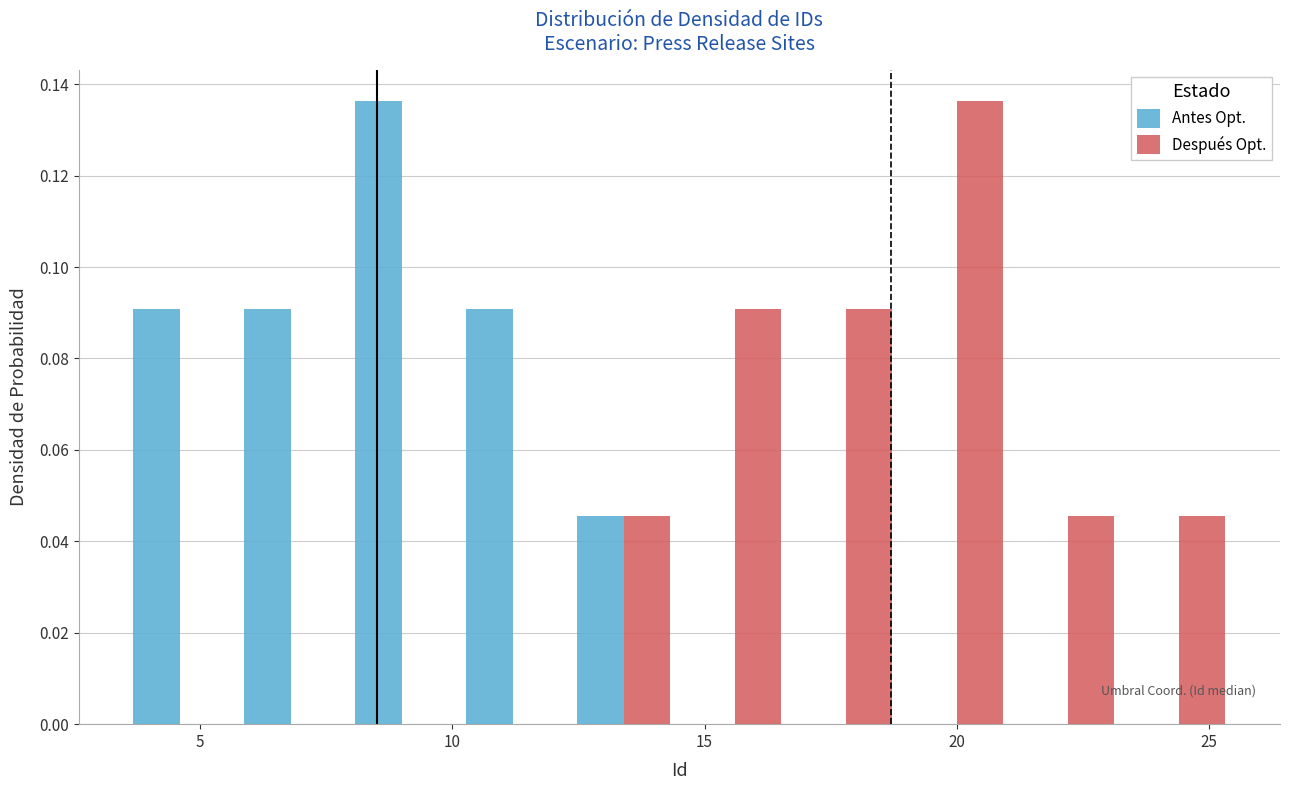

What is the height of the Antes Opt. bar covering 10.1 to 12.3 on the x-axis? Neither the bar edges nor the heights are printed on the chart, so give them approximately, as read against the axes.

0.090